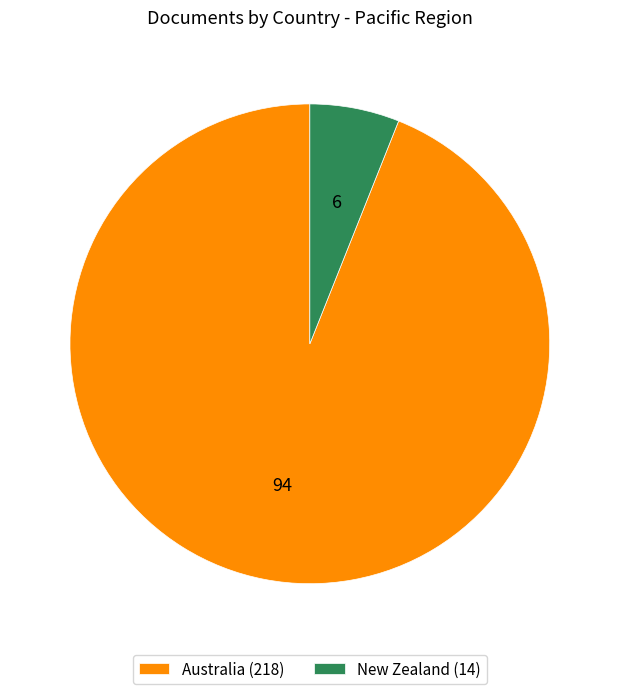

Between Australia and New Zealand, which is larger?

Australia